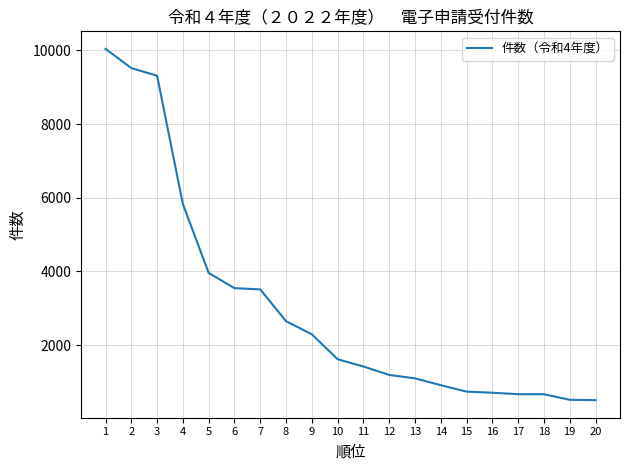

What is the difference between the second highest and second lowest values?

9000